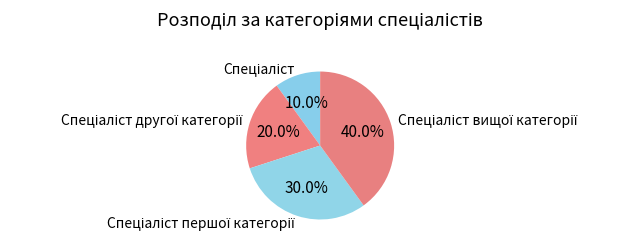

Is there any slice that represents more than half of the pie?

No